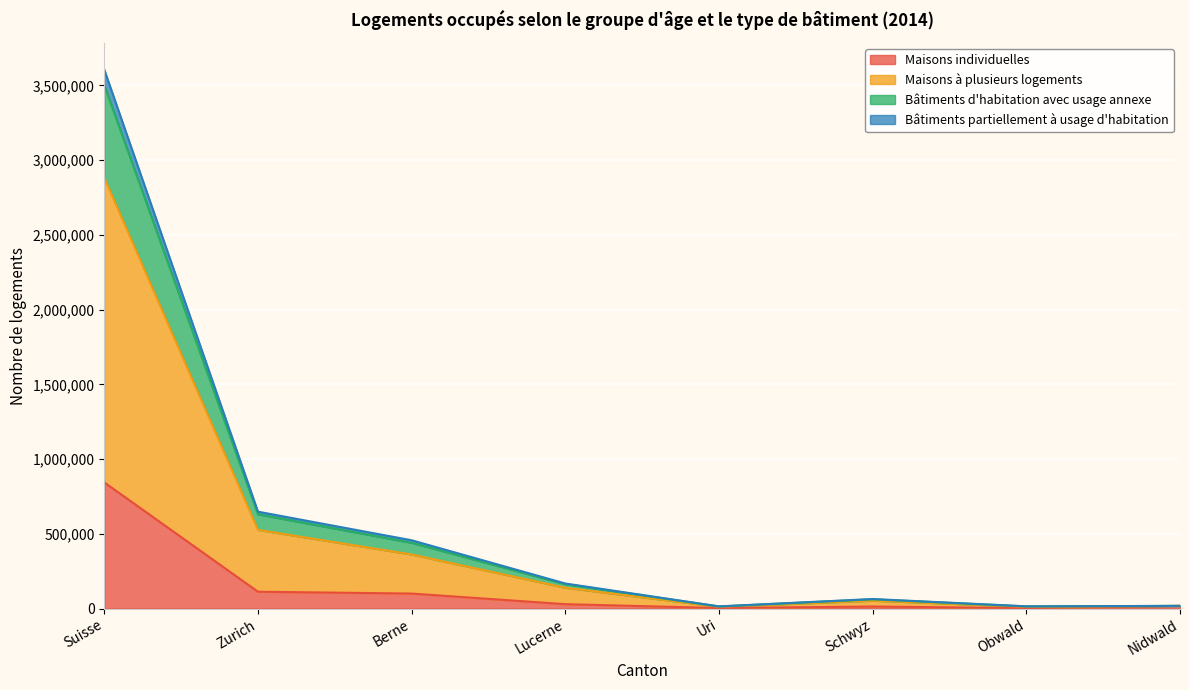

Where is Bâtiments d'habitation avec usage annexe nearest to the value 1810073?

Zurich